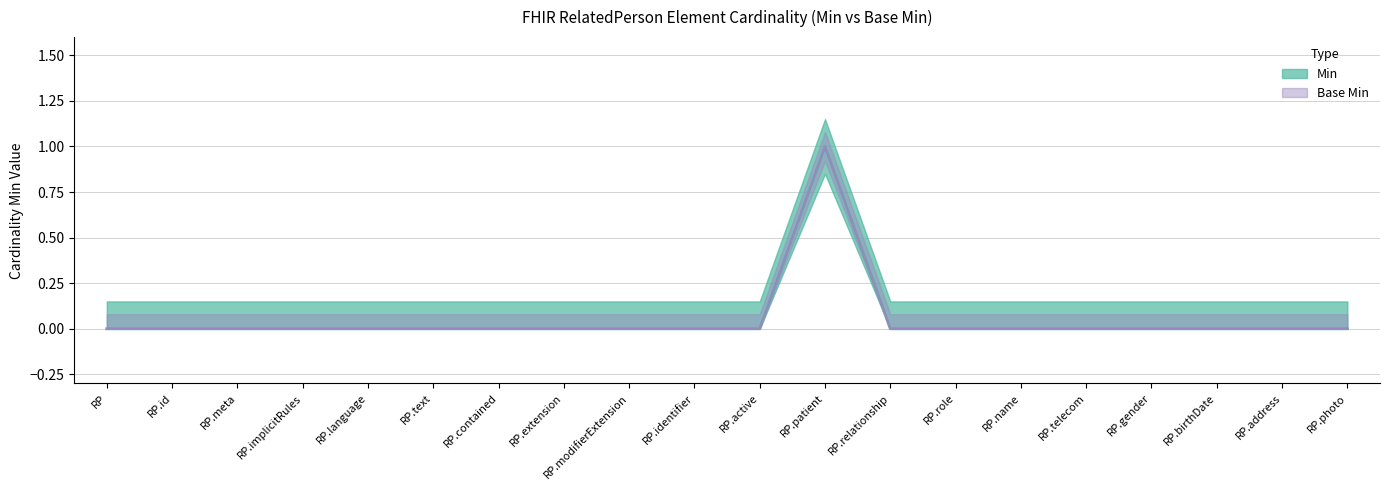

What is the difference between the maximum and minimum values in the Base Min series?

1